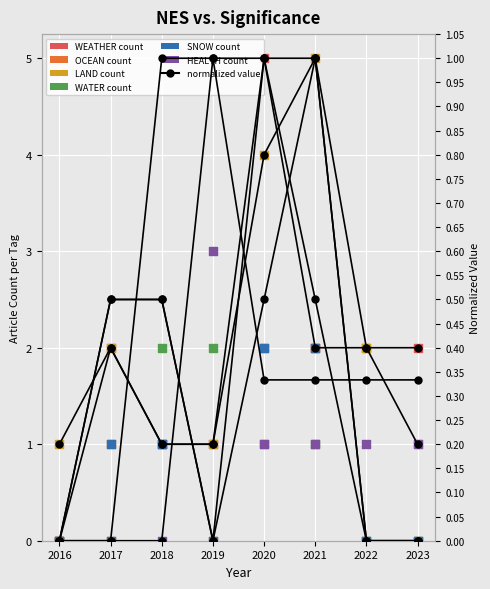

At how many categories does at least one series exceed 0?

8